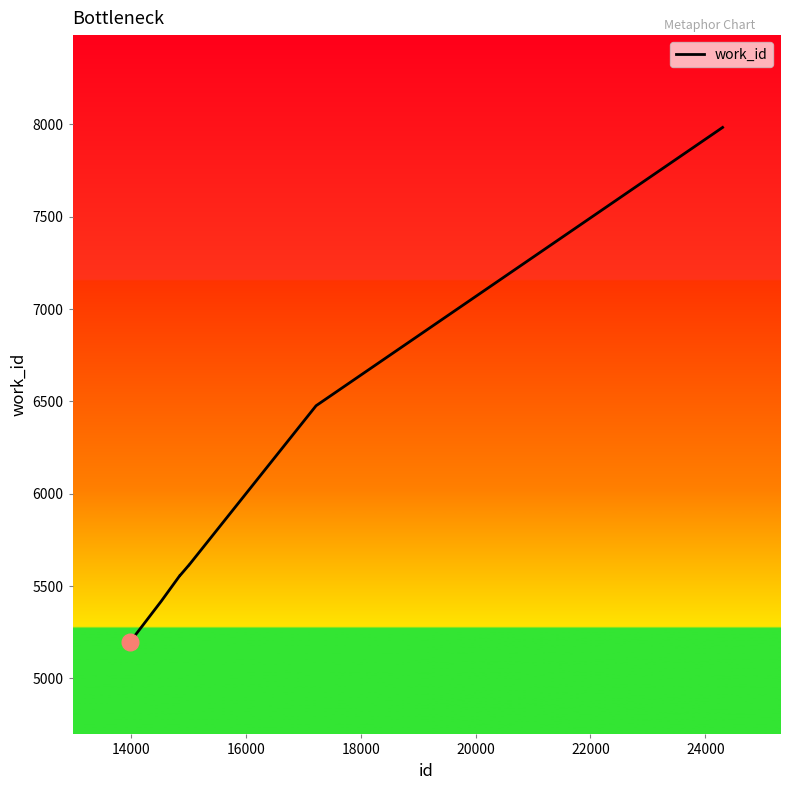

What is the smallest value displayed?

5197